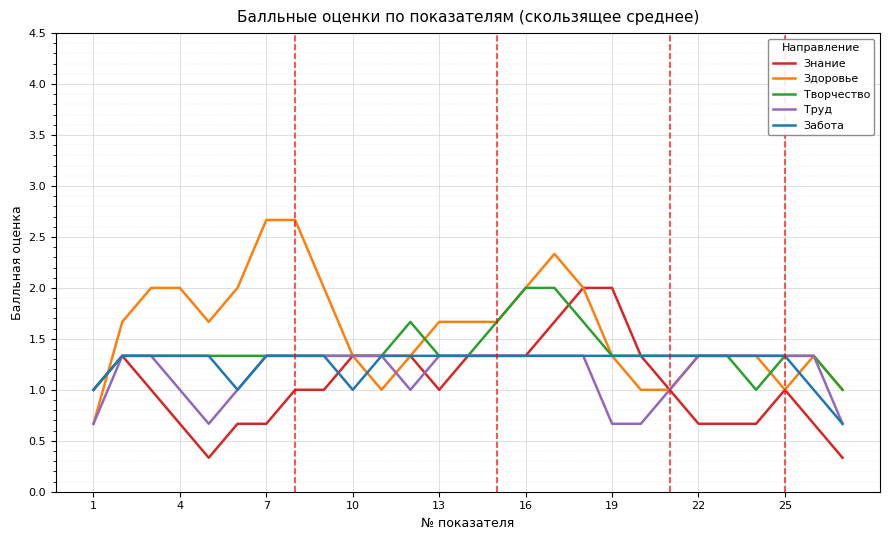

Rank the series by their average value, from highest to lowest.

Здоровье, Творчество, Забота, Труд, Знание